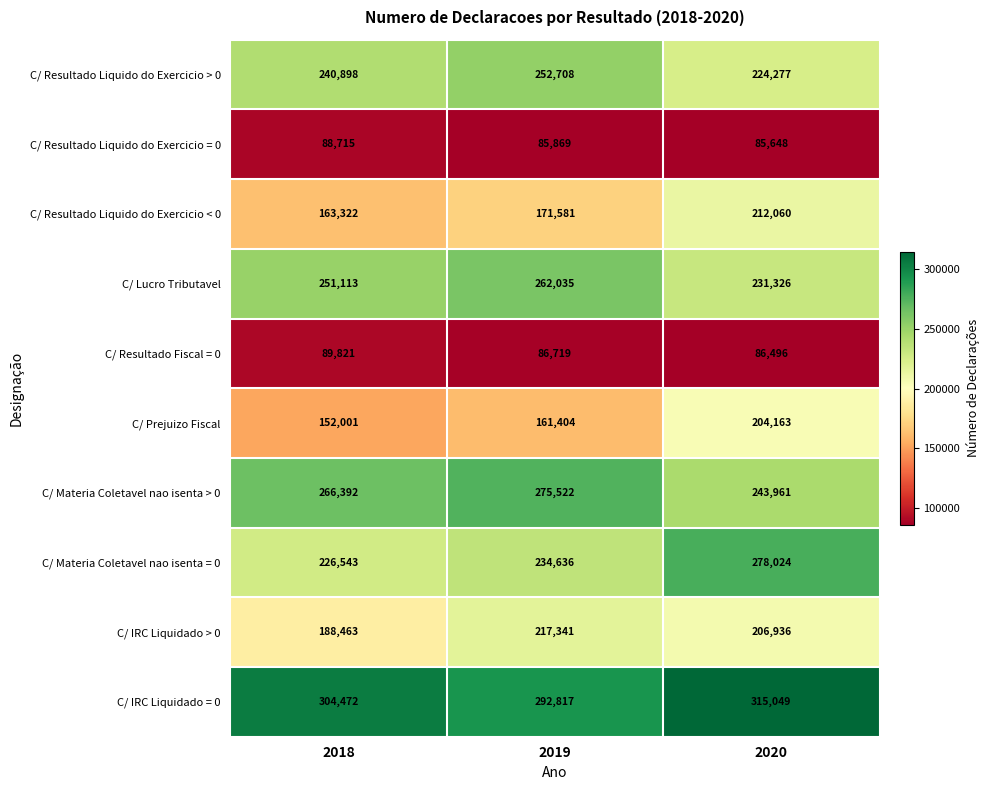

Is the value of C/ IRC Liquidado = 0 at 2019 greater than the value of C/ Resultado Liquido do Exercicio > 0 at 2018?

Yes